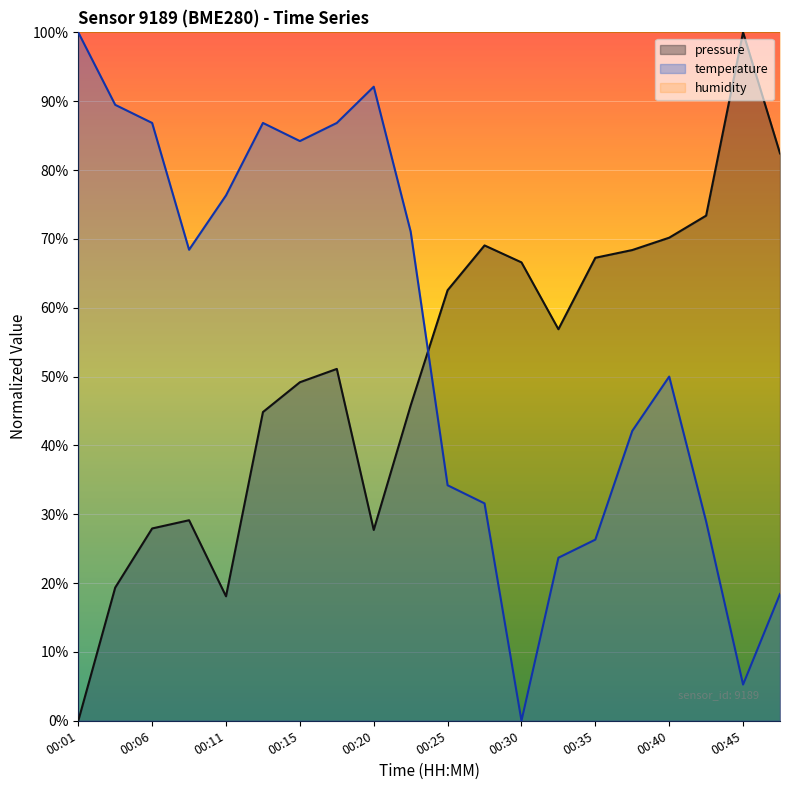

Reading left to right, extract all data points from this chart.

pressure: 0.0	19.3	27.9	29.1	18.1	44.8	49.2	51.1	27.7	45.8	62.5	69.1	66.6	56.9	67.3	68.4	70.2	73.4	100.0	82.4
temperature: 100.0	89.5	86.8	68.4	76.3	86.8	84.2	86.8	92.1	71.1	34.2	31.6	0.0	23.7	26.3	42.1	50.0	28.9	5.3	18.4